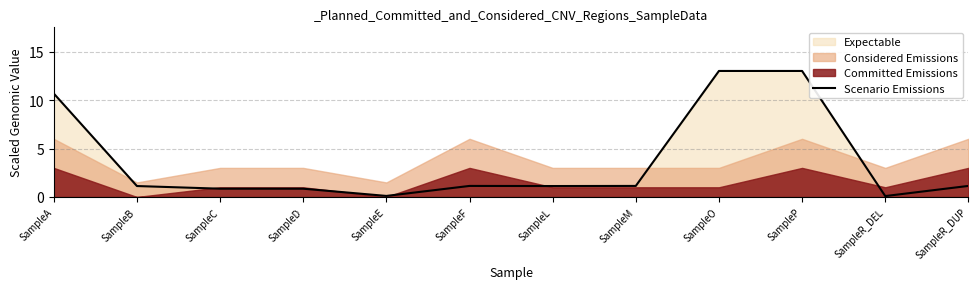

Between SampleB and SampleR_DEL, which is larger?

SampleB